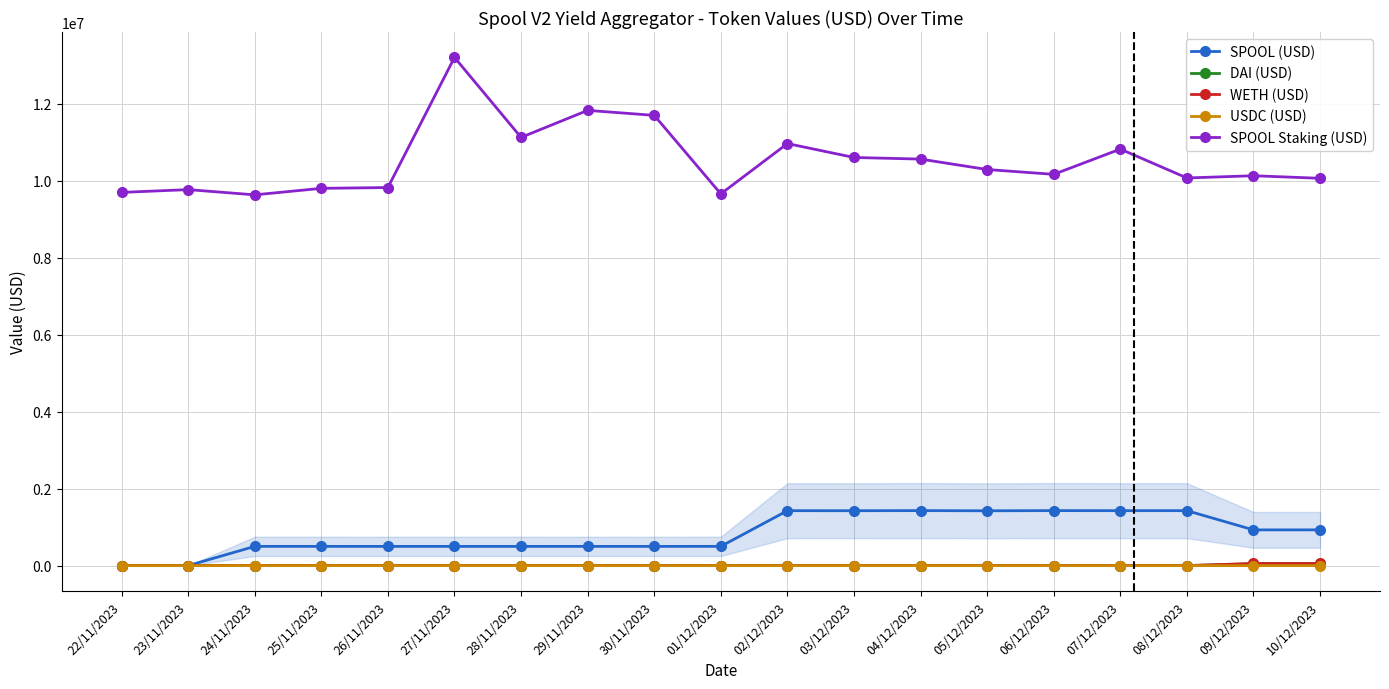

How many lines are shown in the chart?

5